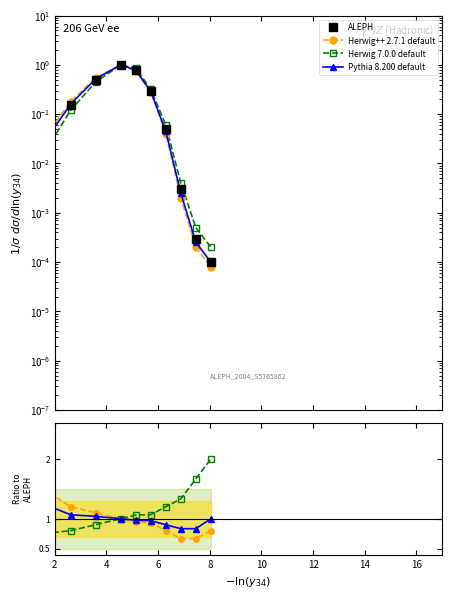

Which series has the largest range (max minus min)?

Herwig 7.0.0 default